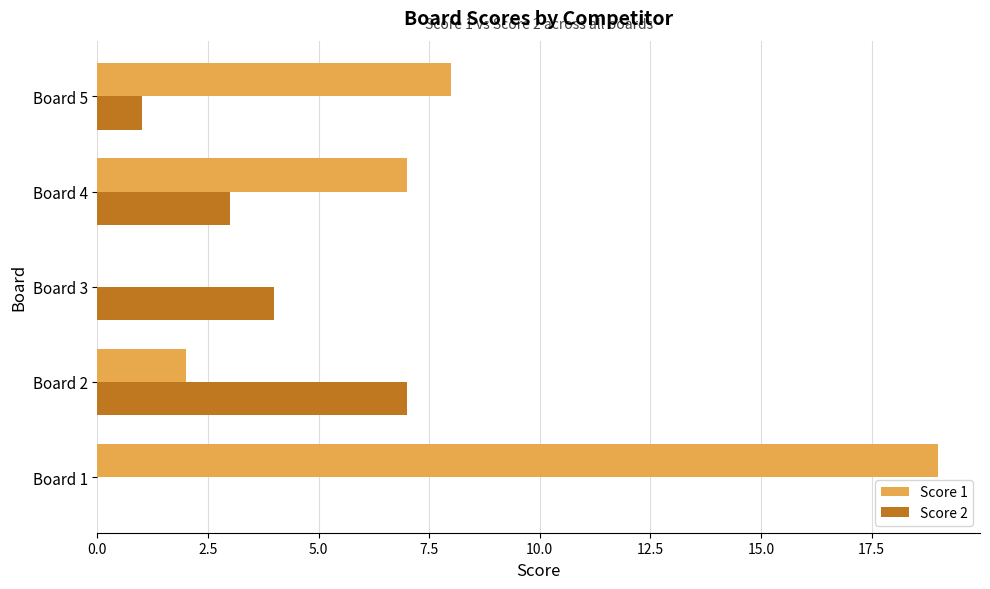

Is the value of Score 2 at Board 4 greater than the value of Score 1 at Board 5?

No